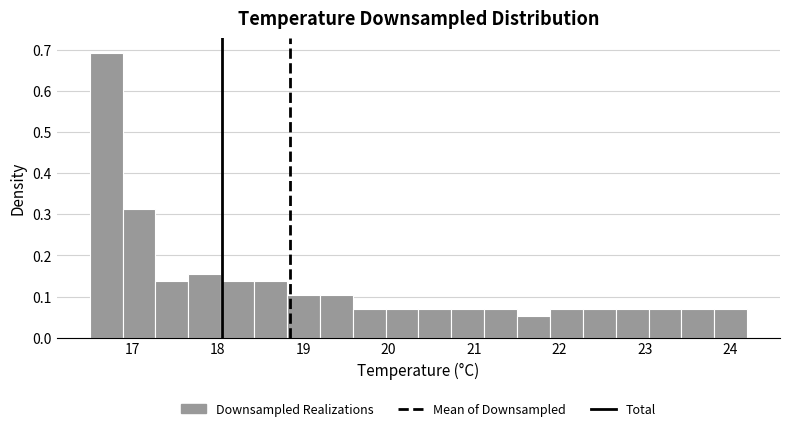

Read against the x-axis, roughly where is the centre of the tallest bar?

16.7